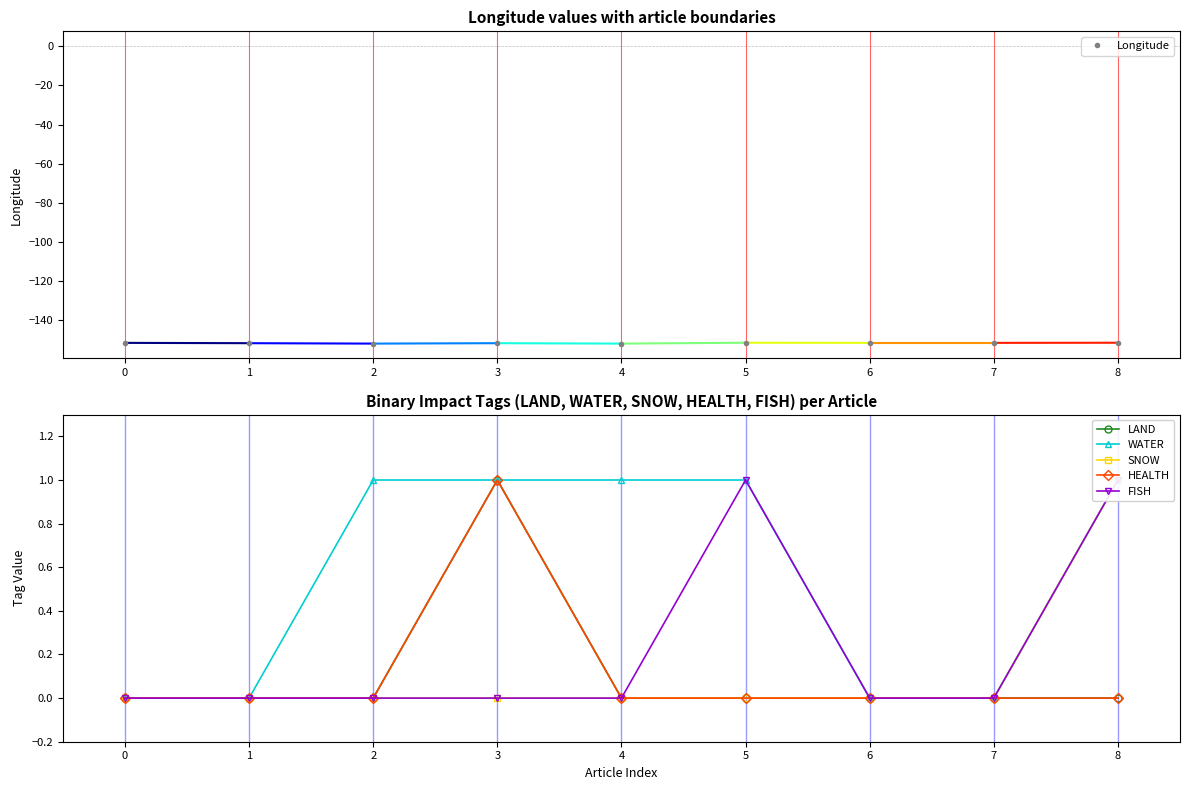

At which label does FISH reach its peak?

5